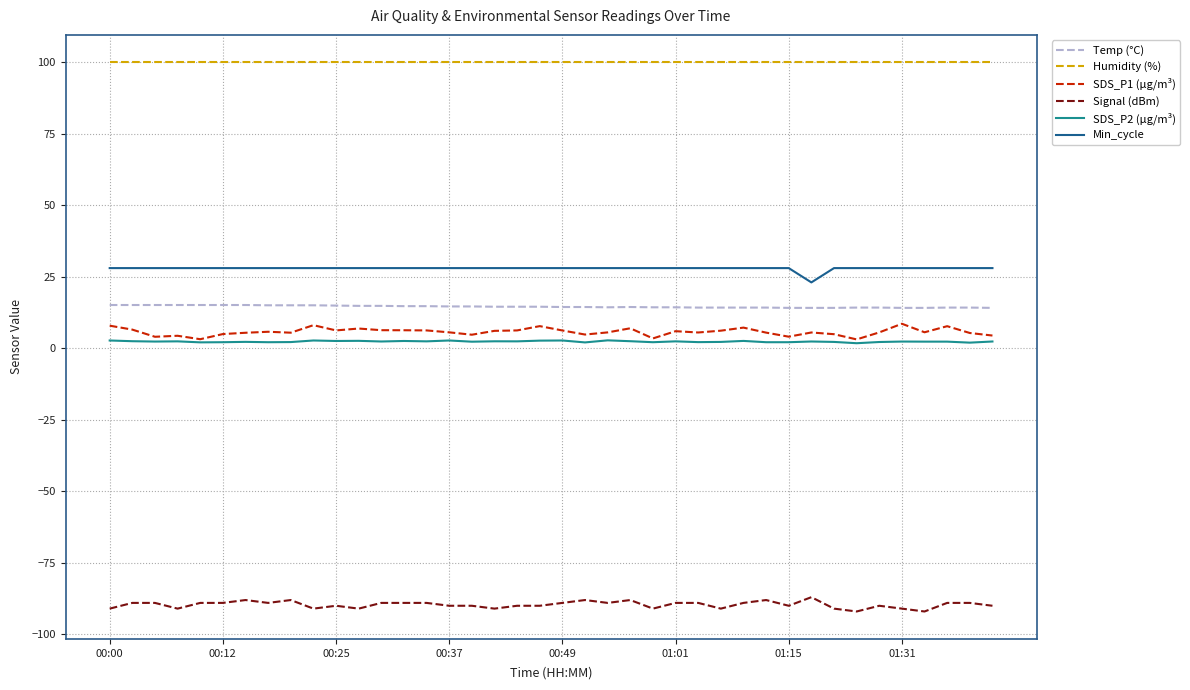

How many lines are shown in the chart?

6